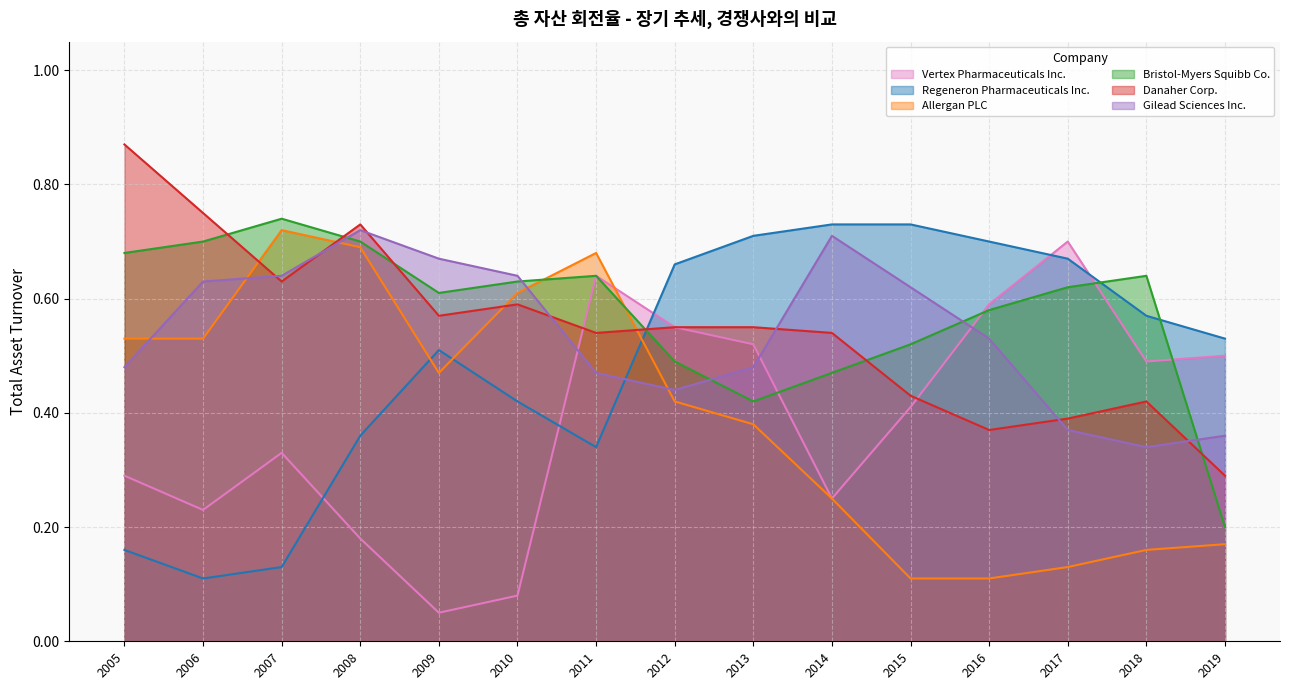

Reading right to left, list all the values displayed in this chart.

Vertex Pharmaceuticals Inc.: 0.5	0.5	0.7	0.6	0.4	0.2	0.5	0.6	0.6	0.1	0.1	0.2	0.3	0.2	0.3
Regeneron Pharmaceuticals Inc.: 0.5	0.6	0.7	0.7	0.7	0.7	0.7	0.7	0.3	0.4	0.5	0.4	0.1	0.1	0.2
Allergan PLC: 0.2	0.2	0.1	0.1	0.1	0.2	0.4	0.4	0.7	0.6	0.5	0.7	0.7	0.5	0.5
Bristol-Myers Squibb Co.: 0.2	0.6	0.6	0.6	0.5	0.5	0.4	0.5	0.6	0.6	0.6	0.7	0.7	0.7	0.7
Danaher Corp.: 0.3	0.4	0.4	0.4	0.4	0.5	0.6	0.6	0.5	0.6	0.6	0.7	0.6	0.8	0.9
Gilead Sciences Inc.: 0.4	0.3	0.4	0.5	0.6	0.7	0.5	0.4	0.5	0.6	0.7	0.7	0.6	0.6	0.5